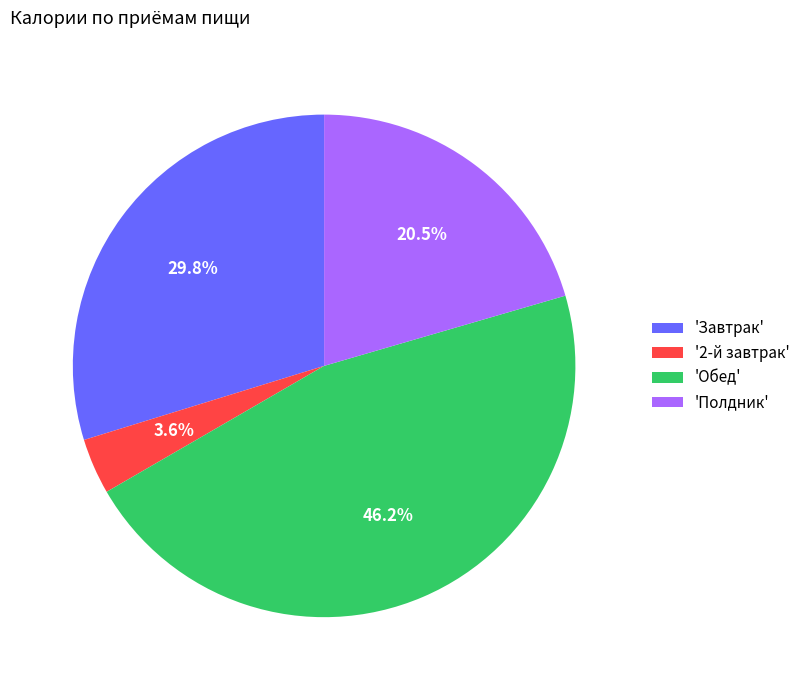

Do 'Полдник' and 'Завтрак' together represent more than half of the pie?

Yes